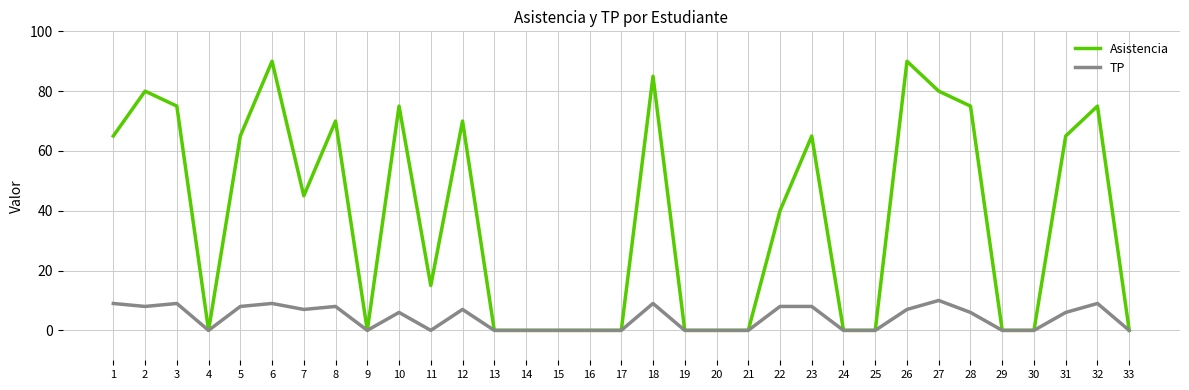

At how many categories does at least one series exceed 3?

18